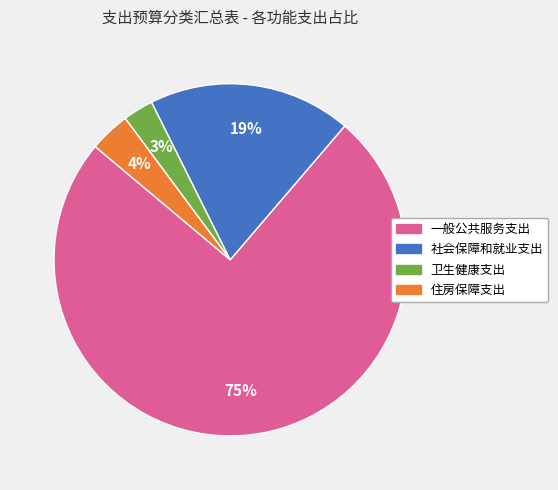

To the nearest percent, what is the average slice percentage?

25%